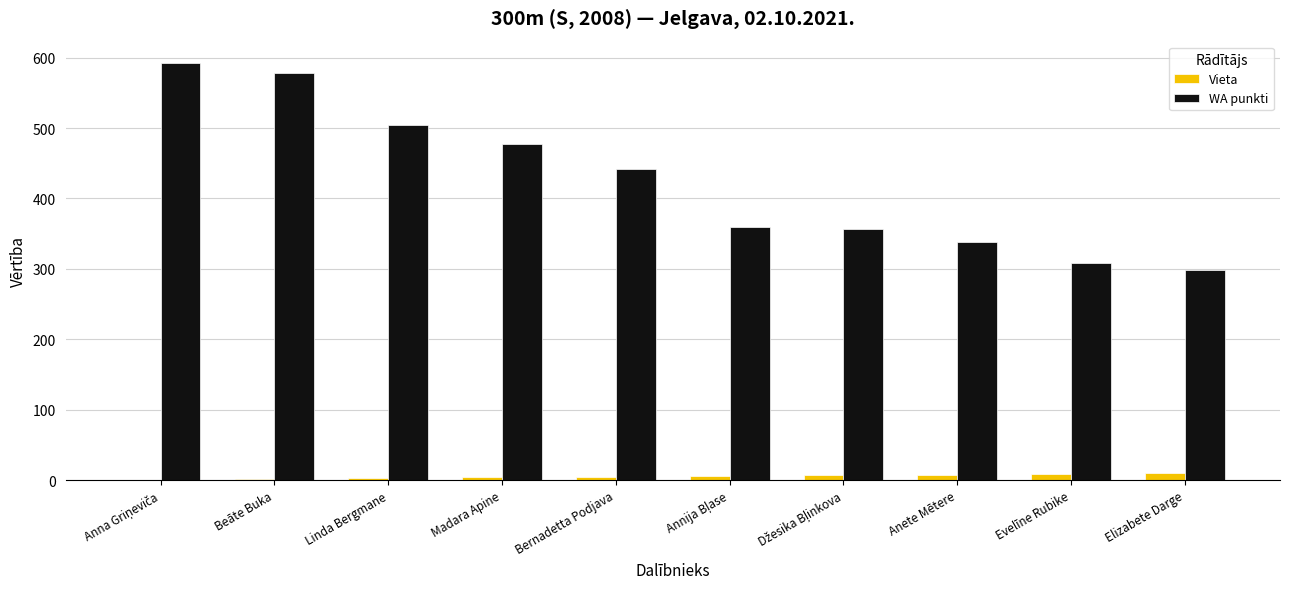

What is the maximum value for Vieta?

10